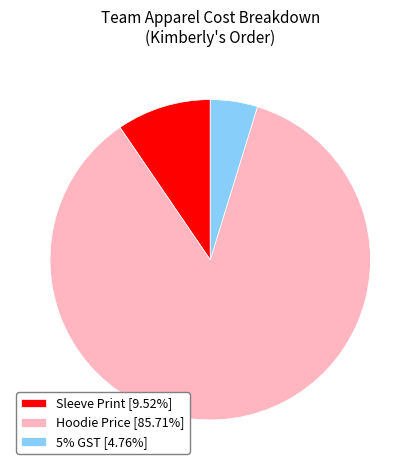

Does any single category account for the majority?

Yes